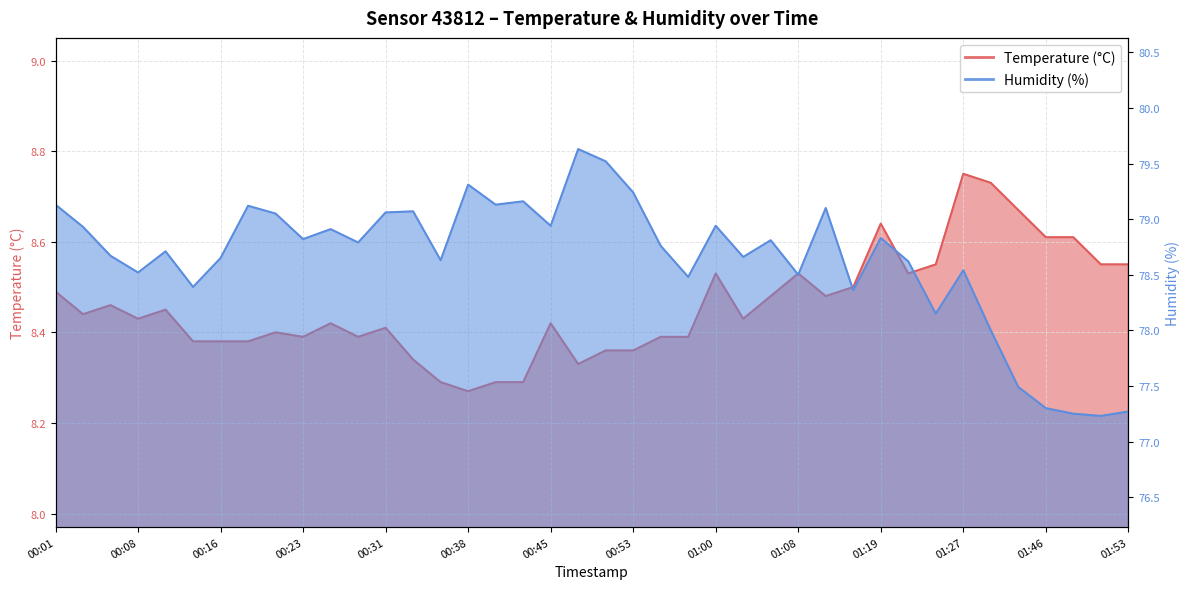

What is the difference between the maximum and minimum values in the Humidity (%) series?

2.4